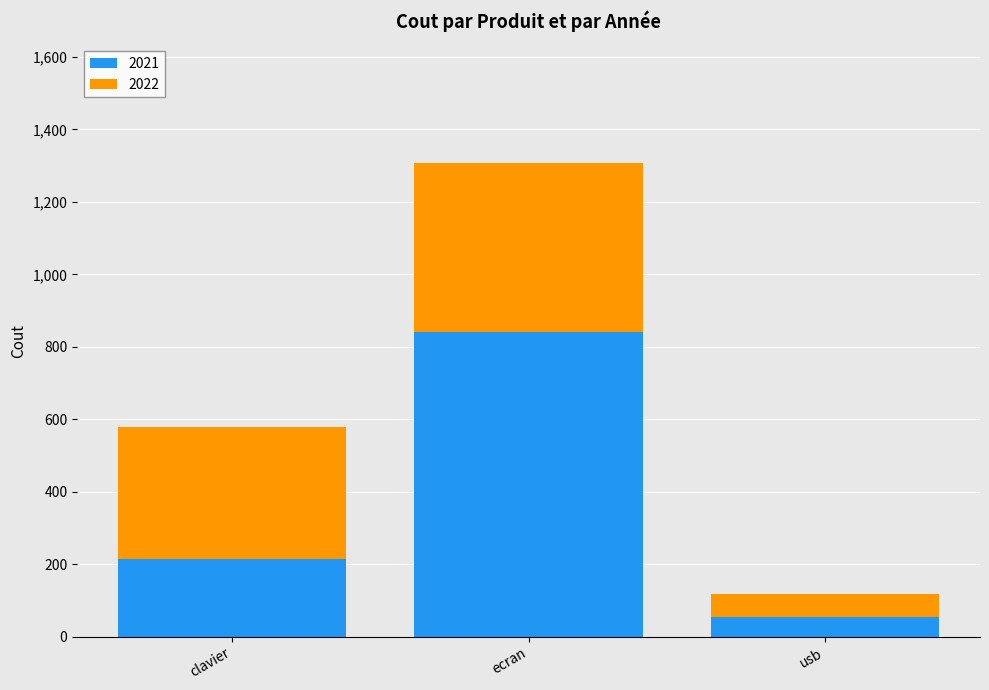

The 2021 series shows 288 at clavier. True or false?

False